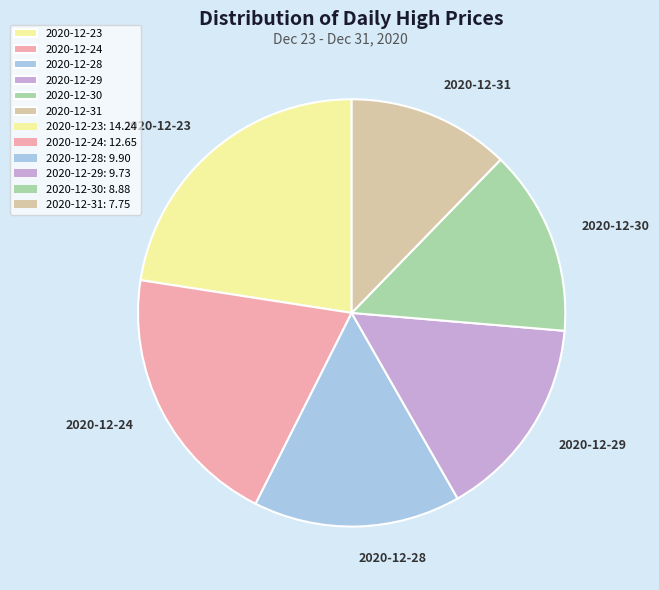

Is there a majority slice in this chart?

No